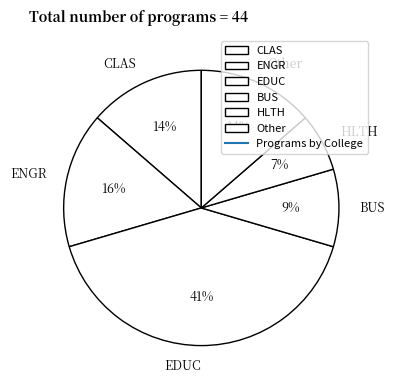

How many slices are in this pie chart?

6